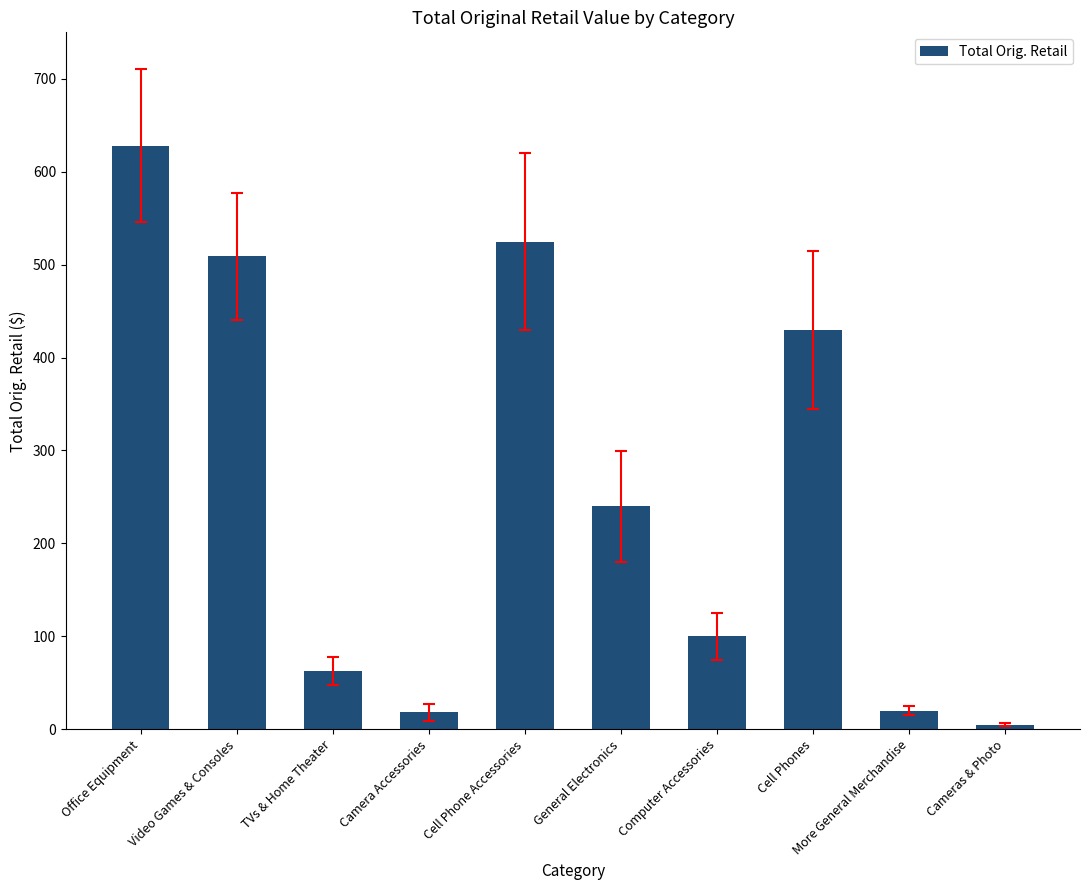

What is the value of the 9th bar from the left?

20.0